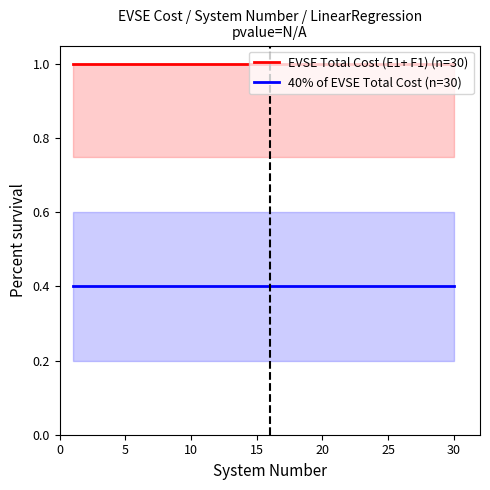

Reading left to right, extract all data points from this chart.

EVSE Total Cost (E1+ F1) (n=30): 1.0	1.0	1.0	1.0	1.0	1.0	1.0	1.0	1.0	1.0	1.0	1.0	1.0	1.0	1.0	1.0	1.0	1.0	1.0	1.0	1.0	1.0	1.0	1.0	1.0	1.0	1.0	1.0	1.0	1.0
40% of EVSE Total Cost (n=30): 0.4	0.4	0.4	0.4	0.4	0.4	0.4	0.4	0.4	0.4	0.4	0.4	0.4	0.4	0.4	0.4	0.4	0.4	0.4	0.4	0.4	0.4	0.4	0.4	0.4	0.4	0.4	0.4	0.4	0.4